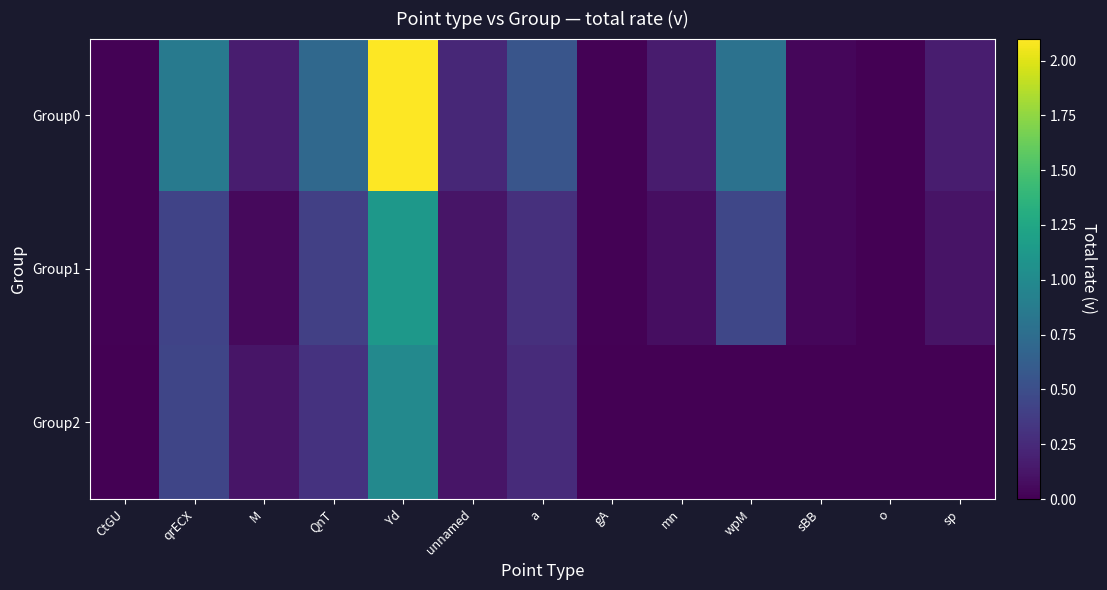

At which category is the sum across all series the highest?

Yd